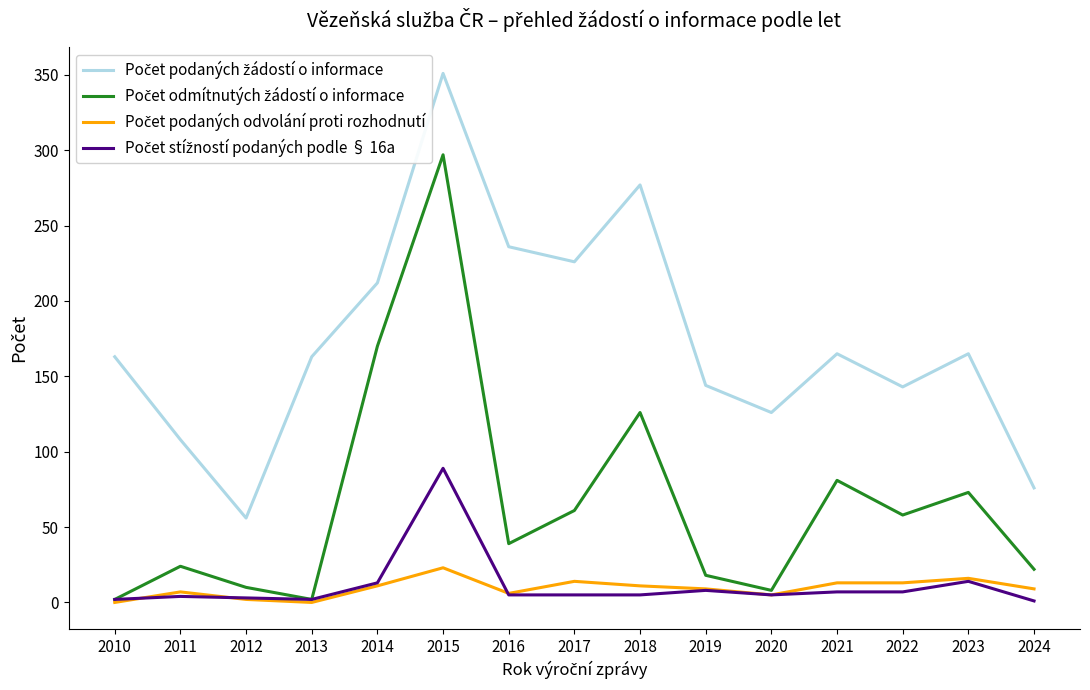

At which category does the chart reach its peak across all series?

2015